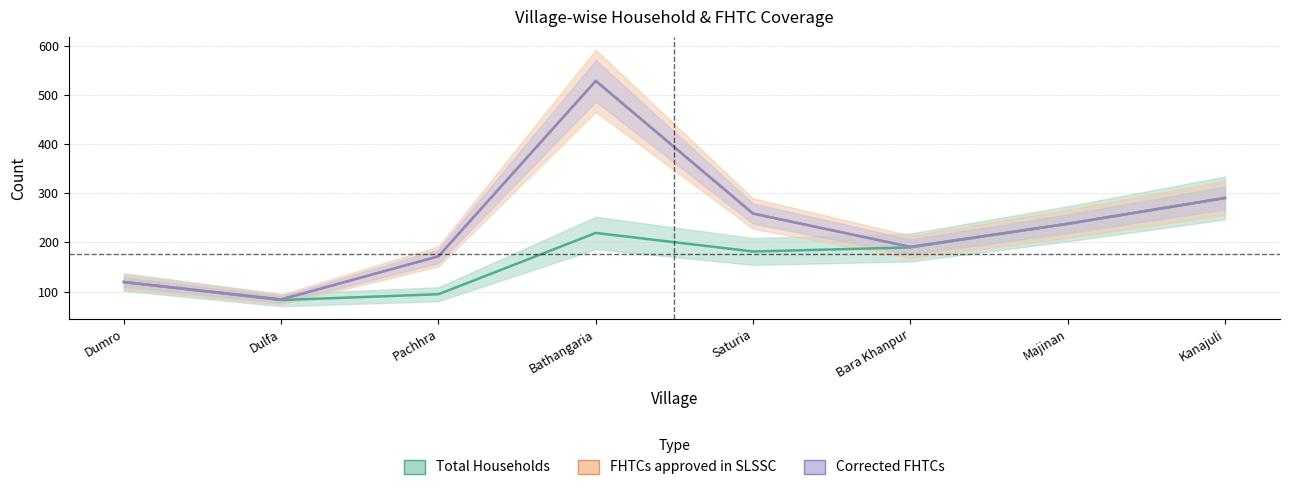

The FHTCs approved in SLSSC series shows 128 at Dumro. True or false?

True